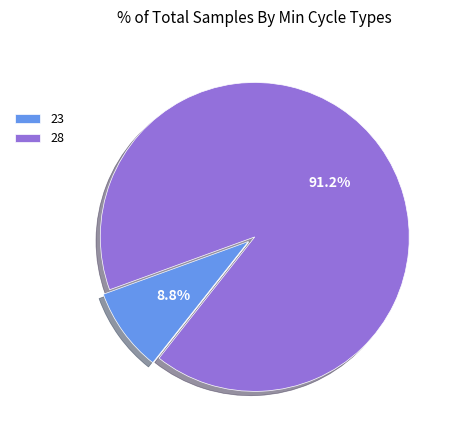

Does 28 account for over 50% of the chart?

Yes